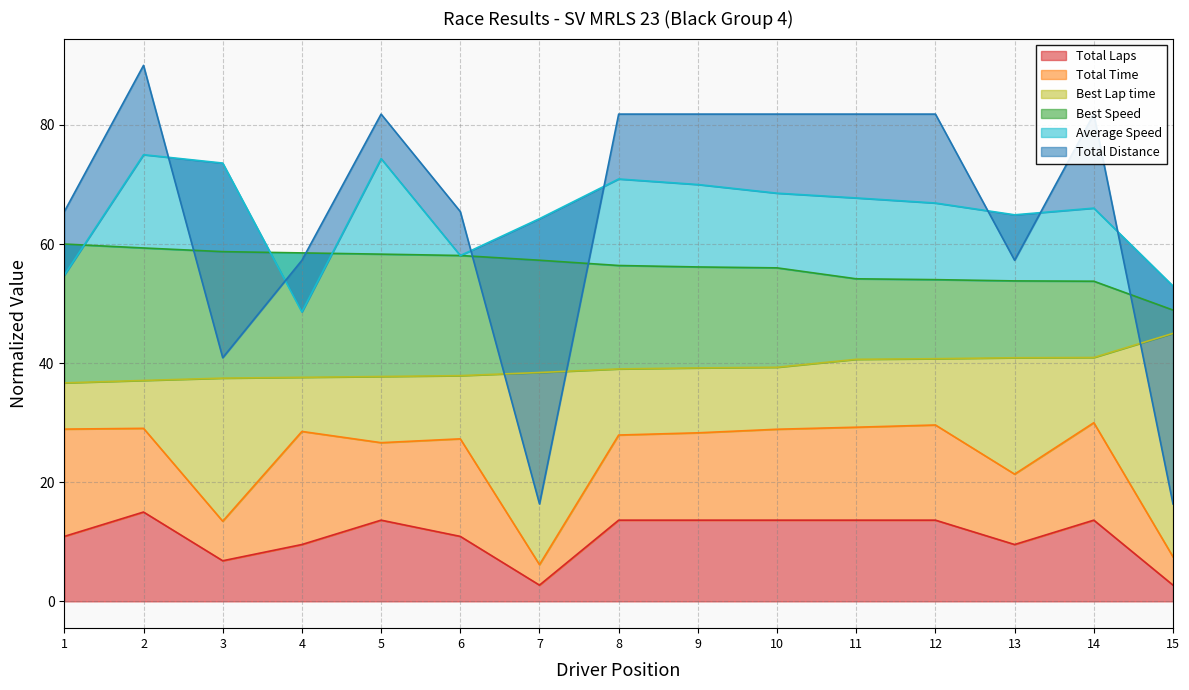

The value of Total Laps at 4 is 9.5. True or false?

True